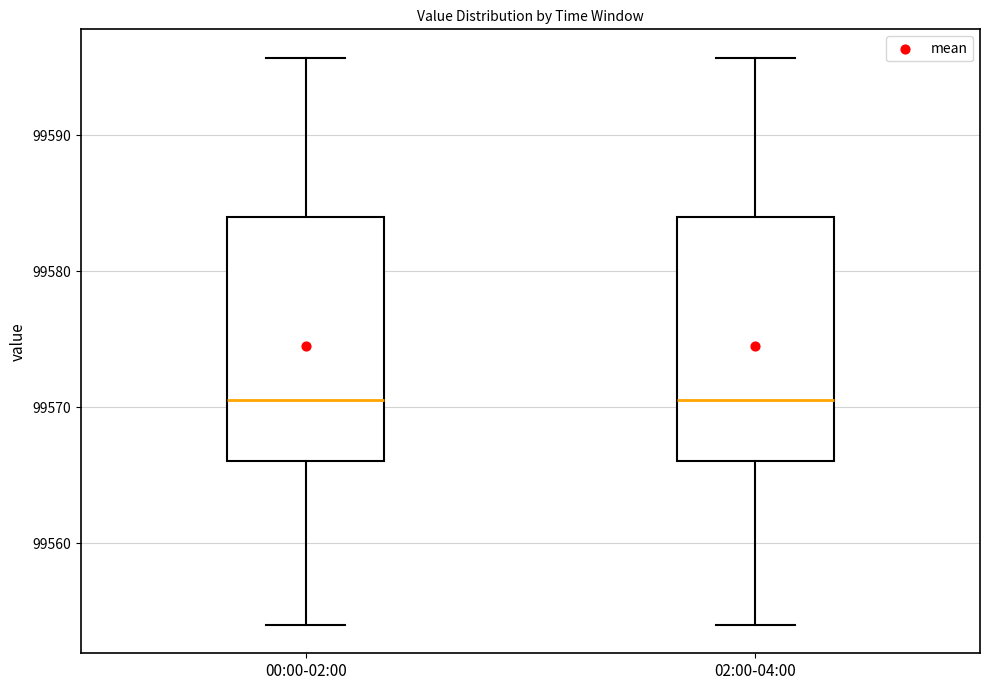

Where is the lower edge of the box for 00:00-02:00 on the y-axis? The values are not printed on the chart, so give them approximately, as read against the axis.

99566